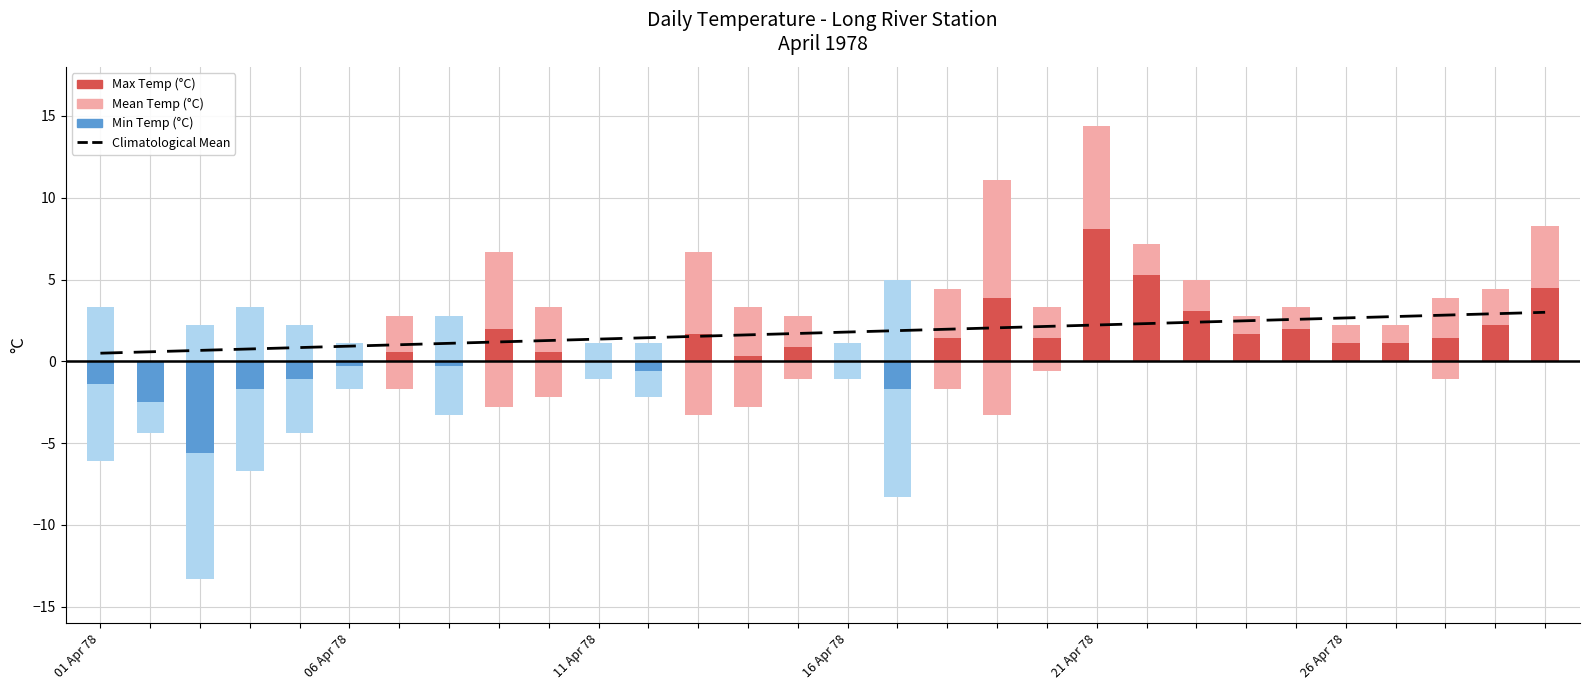

Reading left to right, what are all the values shown in this chart?

0.5	0.6	0.7	0.8	0.8	0.9	1.0	1.1	1.2	1.3	1.4	1.4	1.5	1.6	1.7	1.8	1.9	2.0	2.1	2.1	2.2	2.3	2.4	2.5	2.6	2.7	2.7	2.8	2.9	3.0